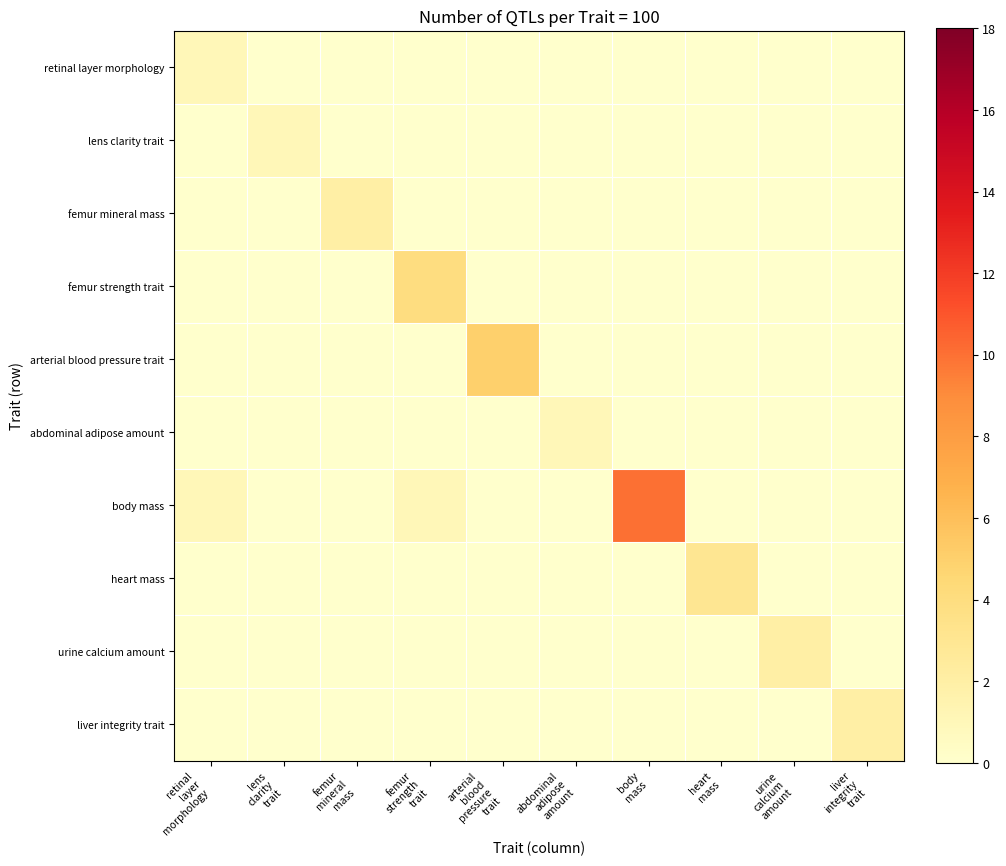

Which series has the largest total across all categories?

body mass